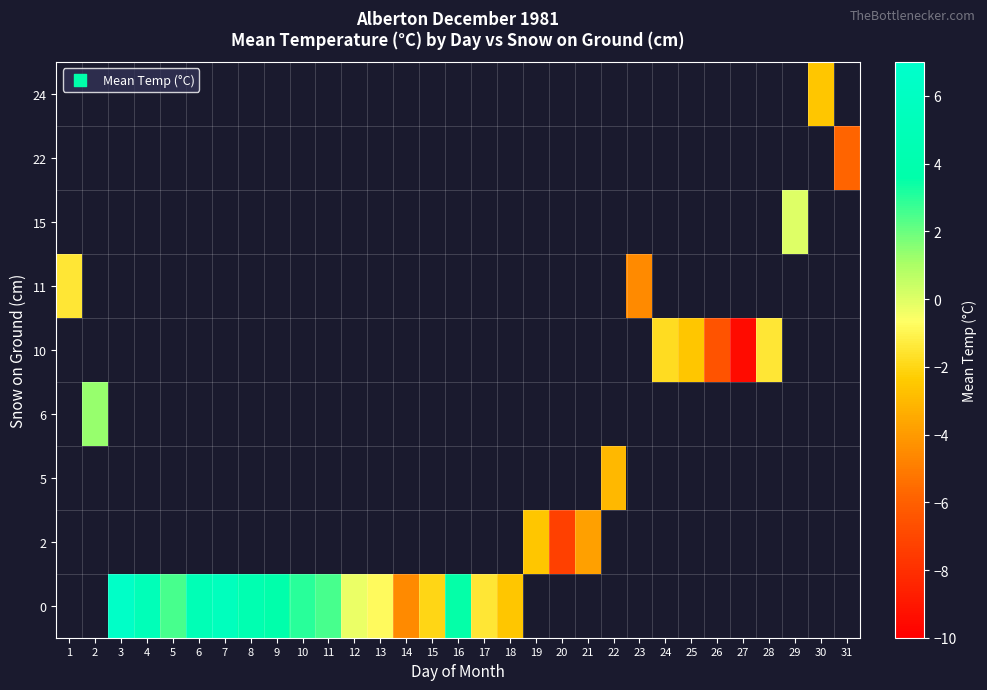

Which has a higher value, 14 or 5?

5